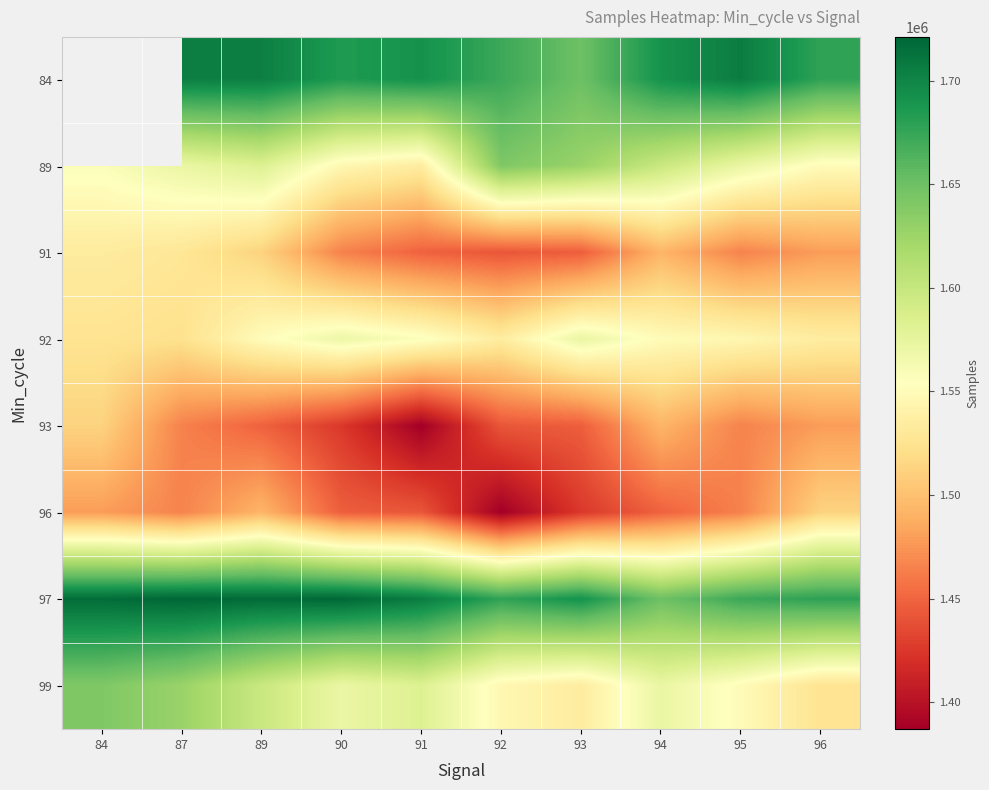

Rank the series by their maximum value, from highest to lowest.

84, 97, 89, 99, 92, 91, 93, 96